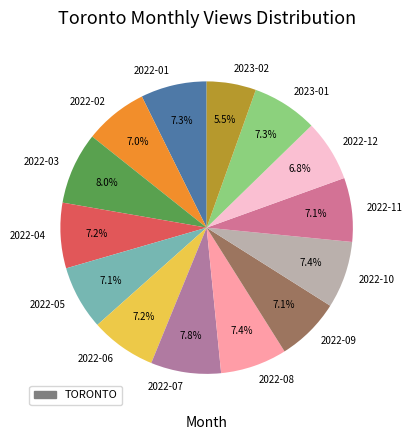

To the nearest percent, what portion does 2022-03 represent?

8%